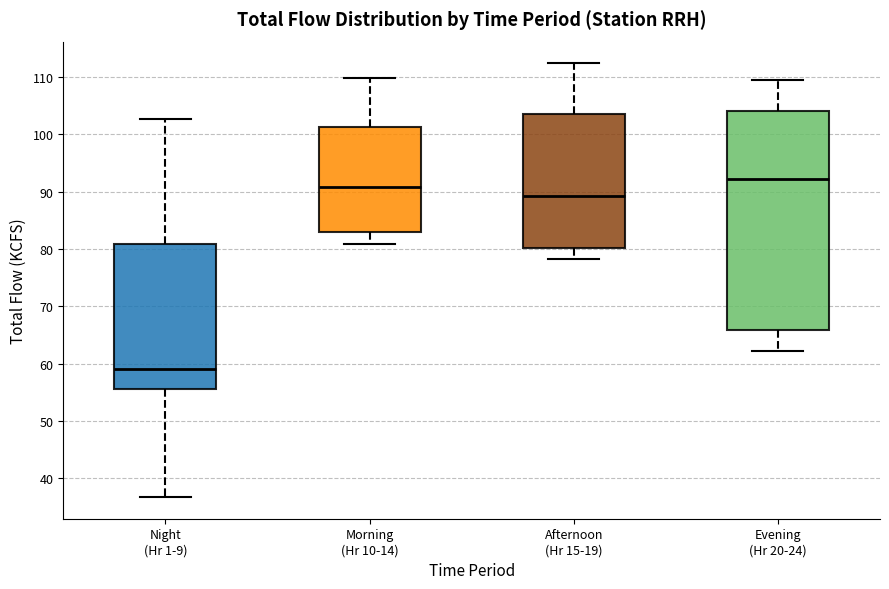

Which box has the highest median line?

Evening (Hr 20-24)